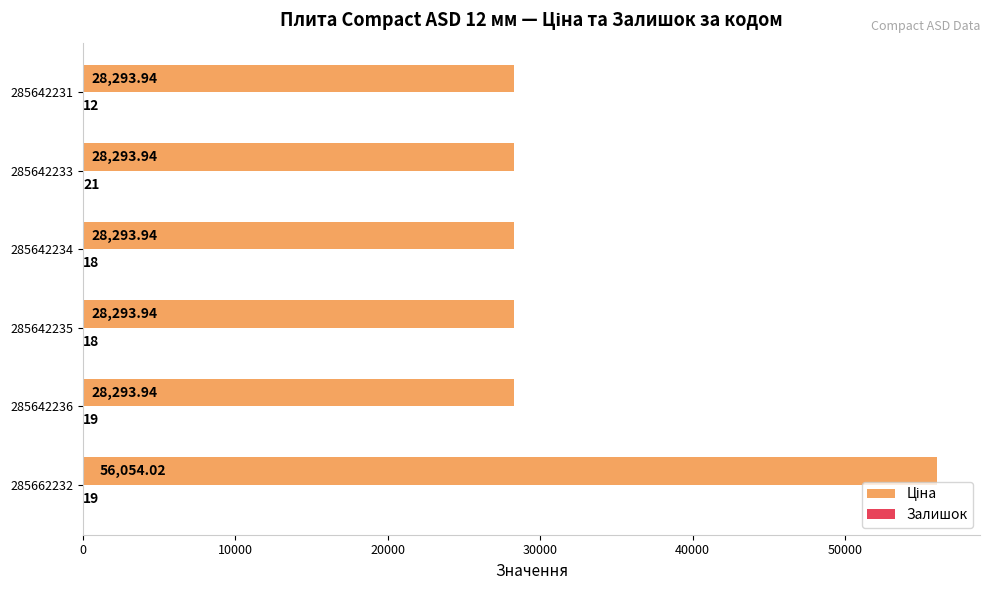

How many categories are shown in the chart?

6